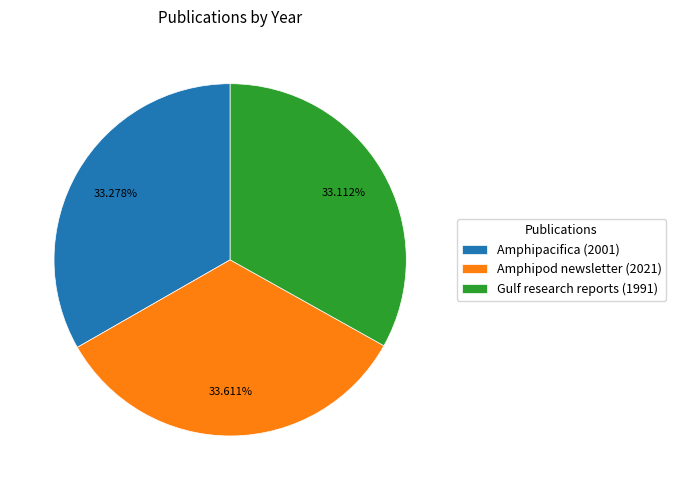

Combined, do Amphipacifica (2001) and Amphipod newsletter (2021) account for over 50%?

Yes